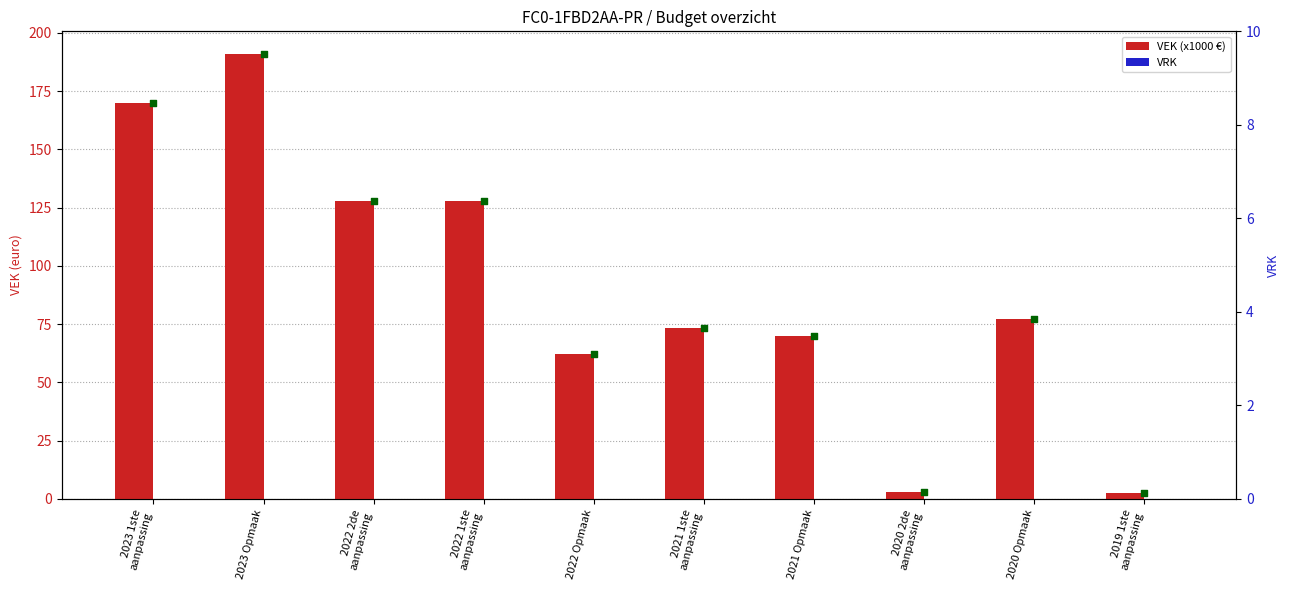

Which series has the largest total across all categories?

VEK (x1000 €)